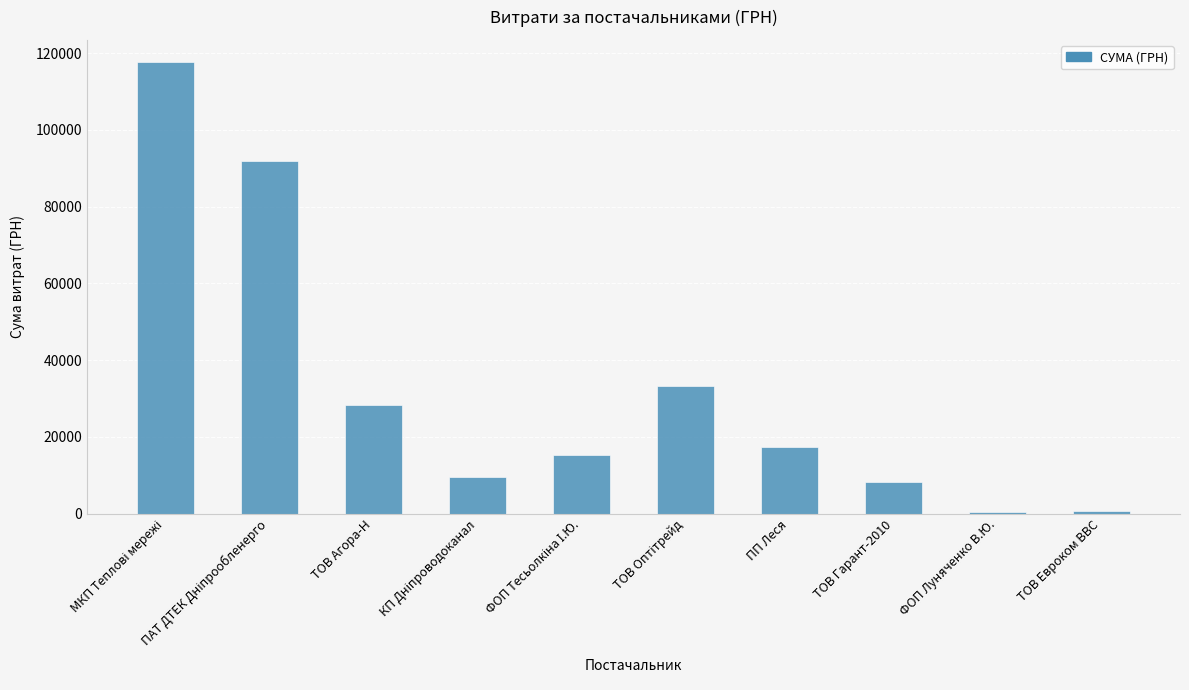

The value at ПП Леся is 17225.7. True or false?

True